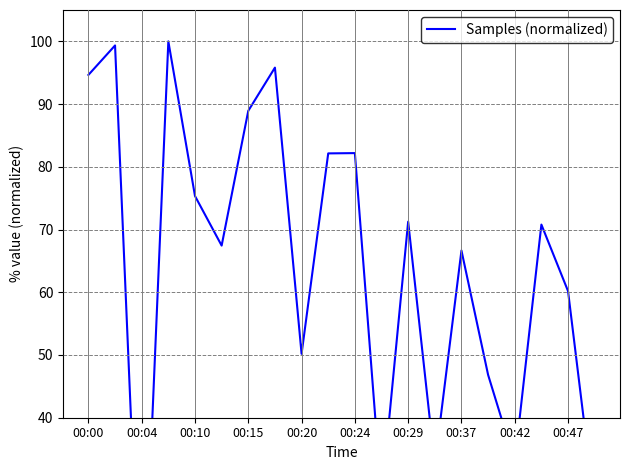

What is the difference between the maximum and second lowest values?

74.5